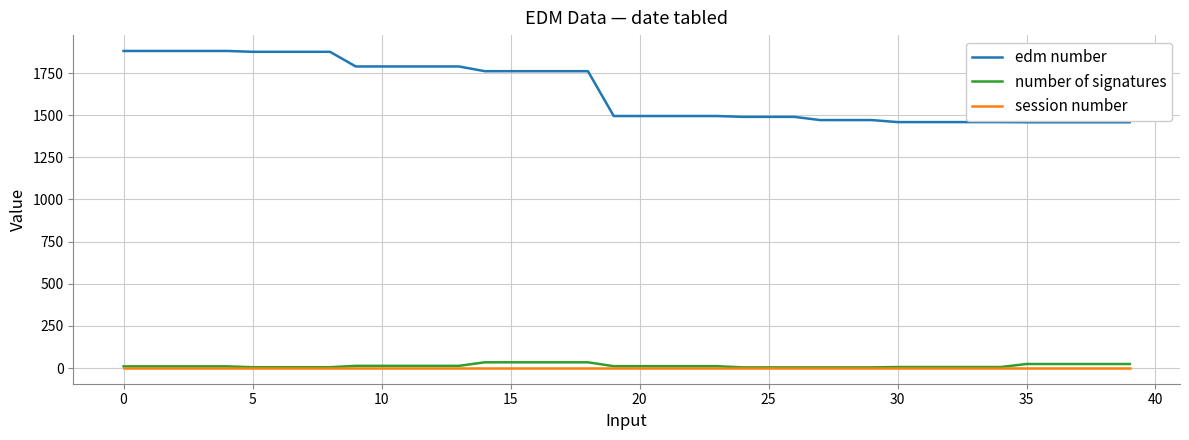

Which series has the widest spread of values?

edm number